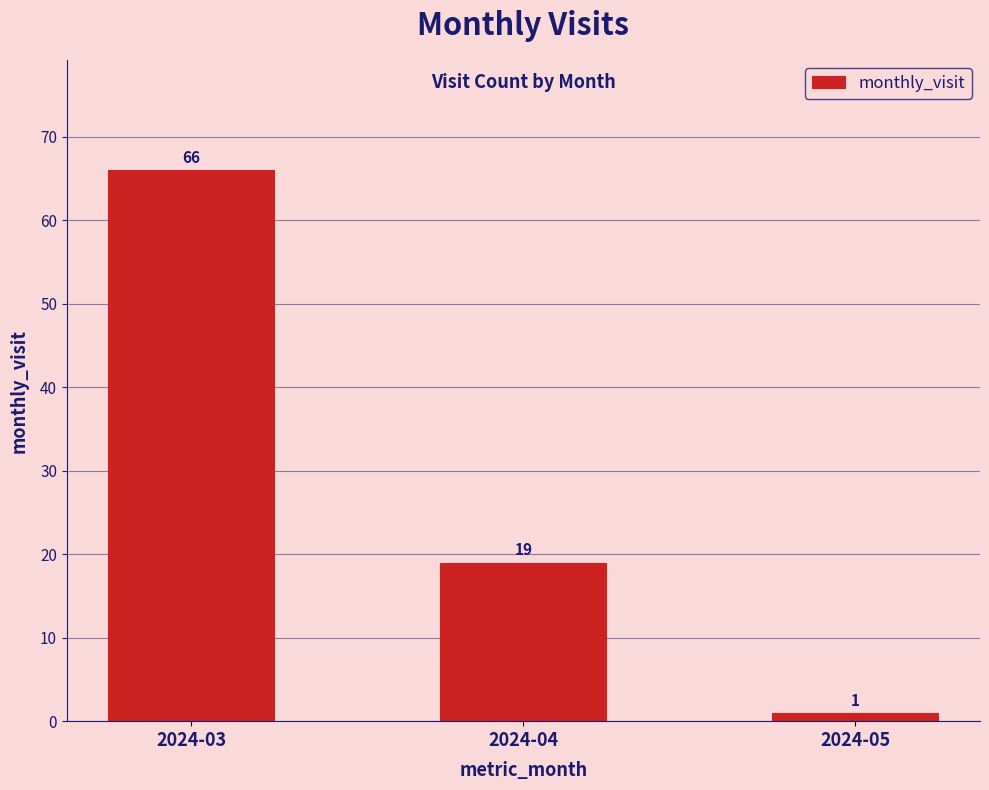

At which label is the value closest to 33?

2024-04